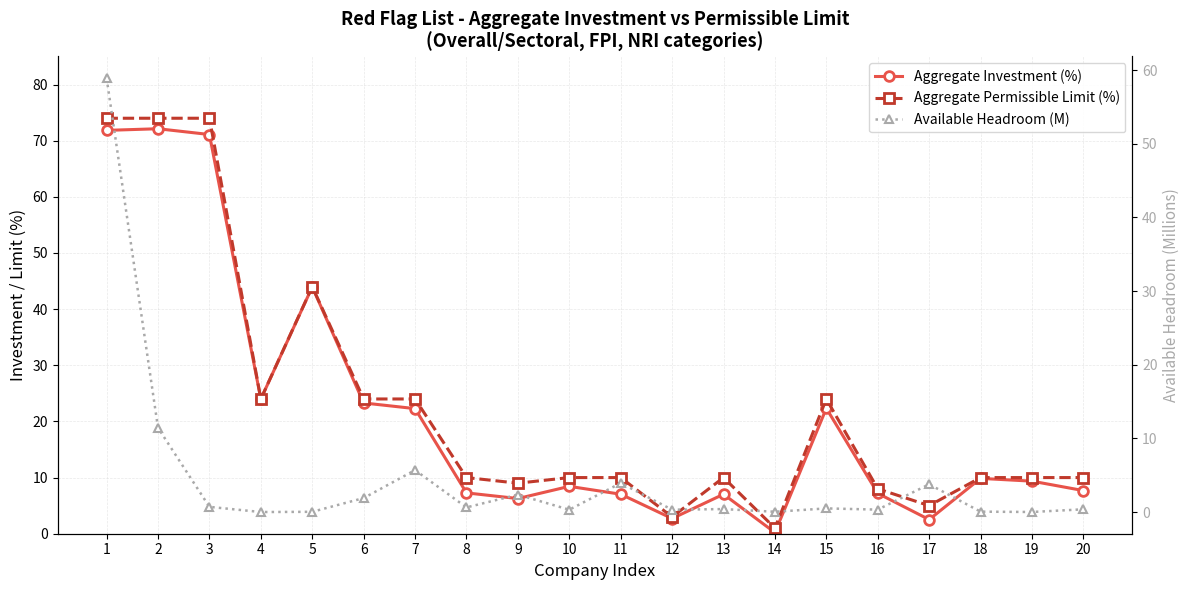

What is the average value of the Available Headroom (M) series?

4.6